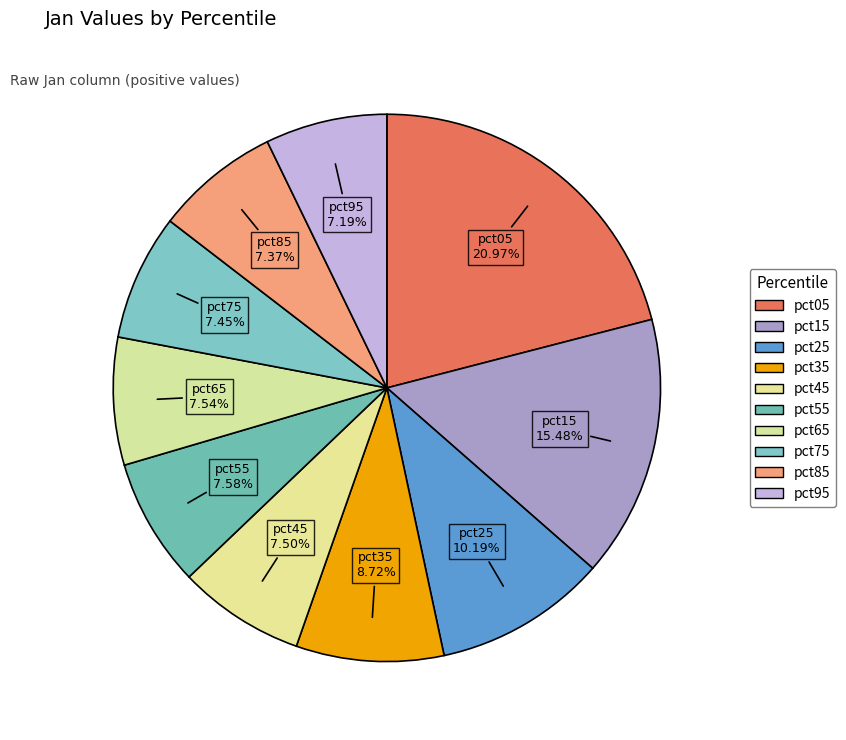

Count the number of slices in the pie.

10